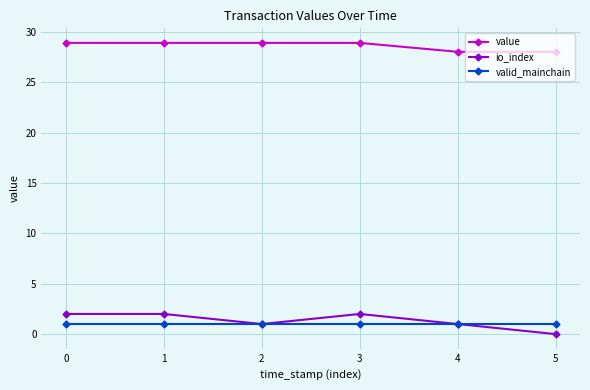

How many data points does each series have?

6